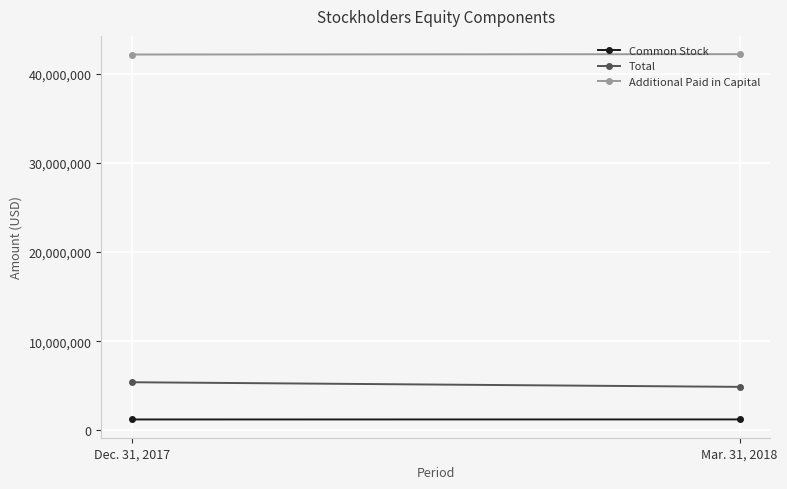

At Dec. 31, 2017, list the series in order from smallest to largest.

Common Stock, Total, Additional Paid in Capital